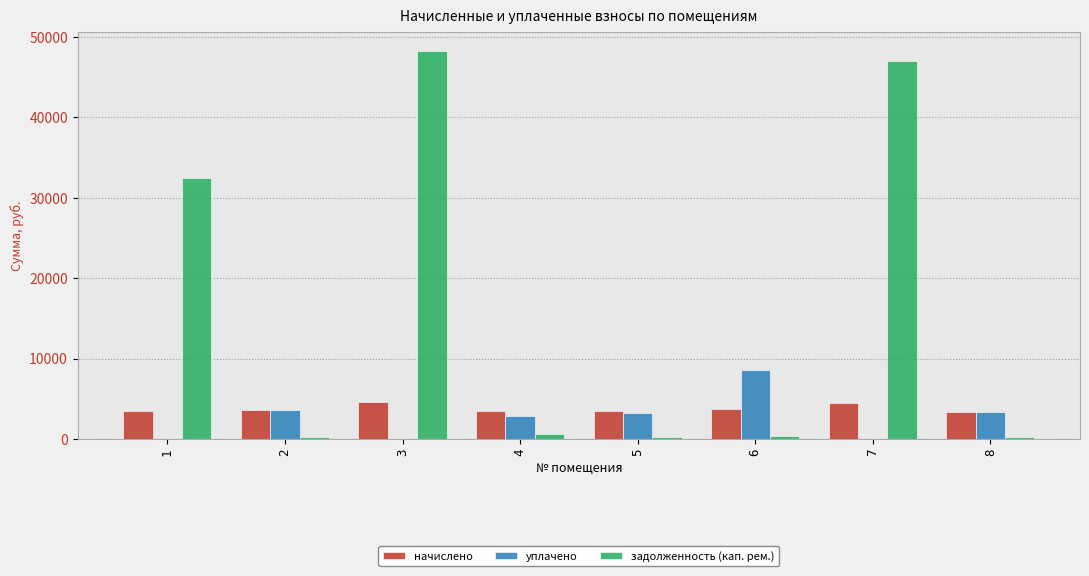

Between 2 and 6, which series saw the biggest shift?

уплачено